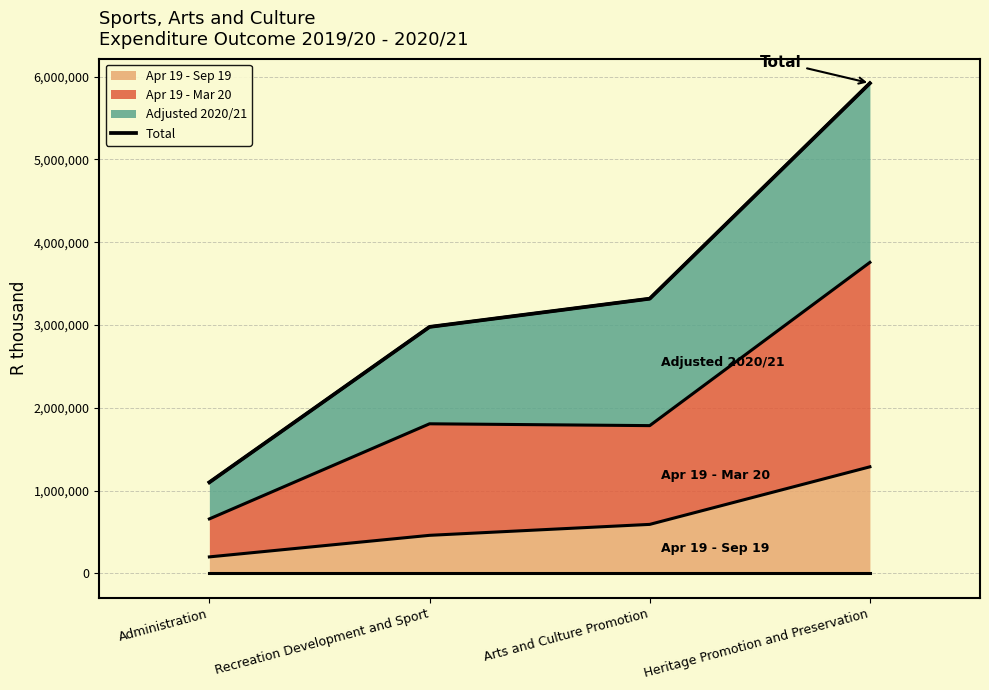

What is the difference between the maximum and minimum values?

4821275